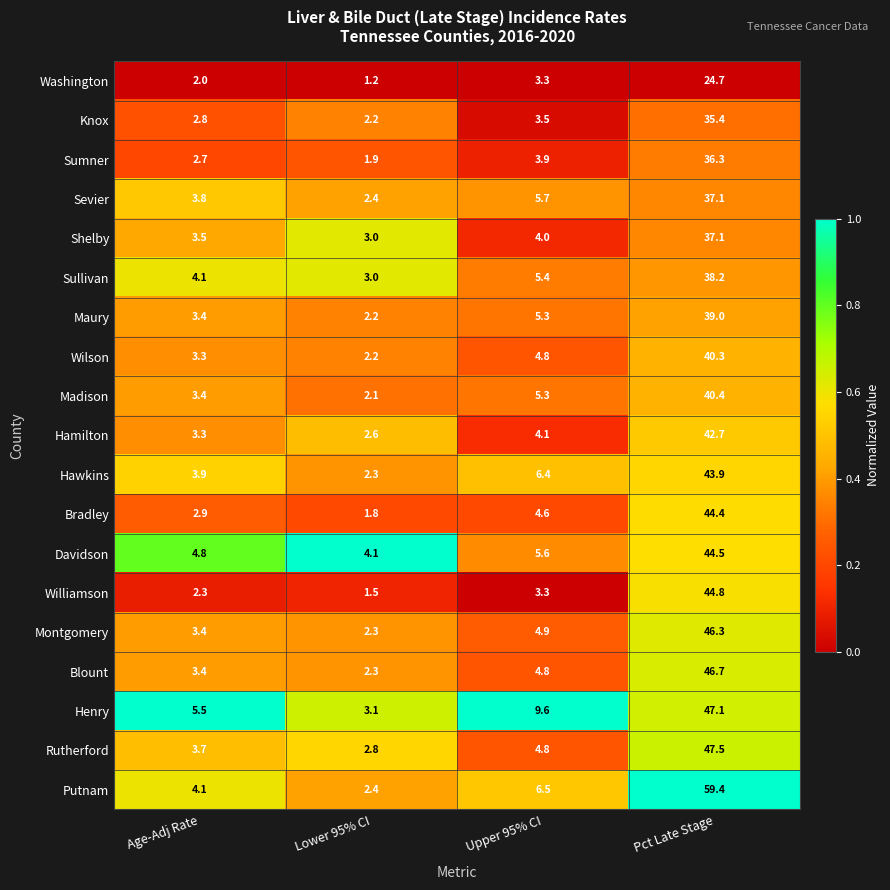

What is the greatest value displayed?

59.4